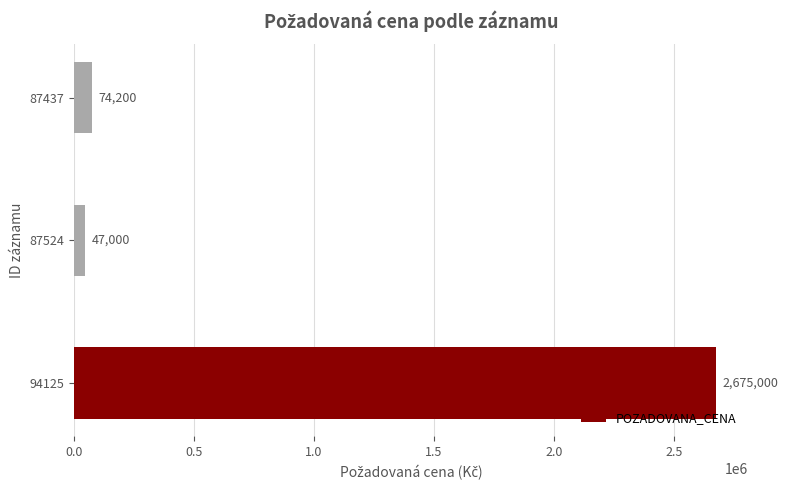

Reading bottom to top, what are all the values shown in this chart?

2675000	47000	74200